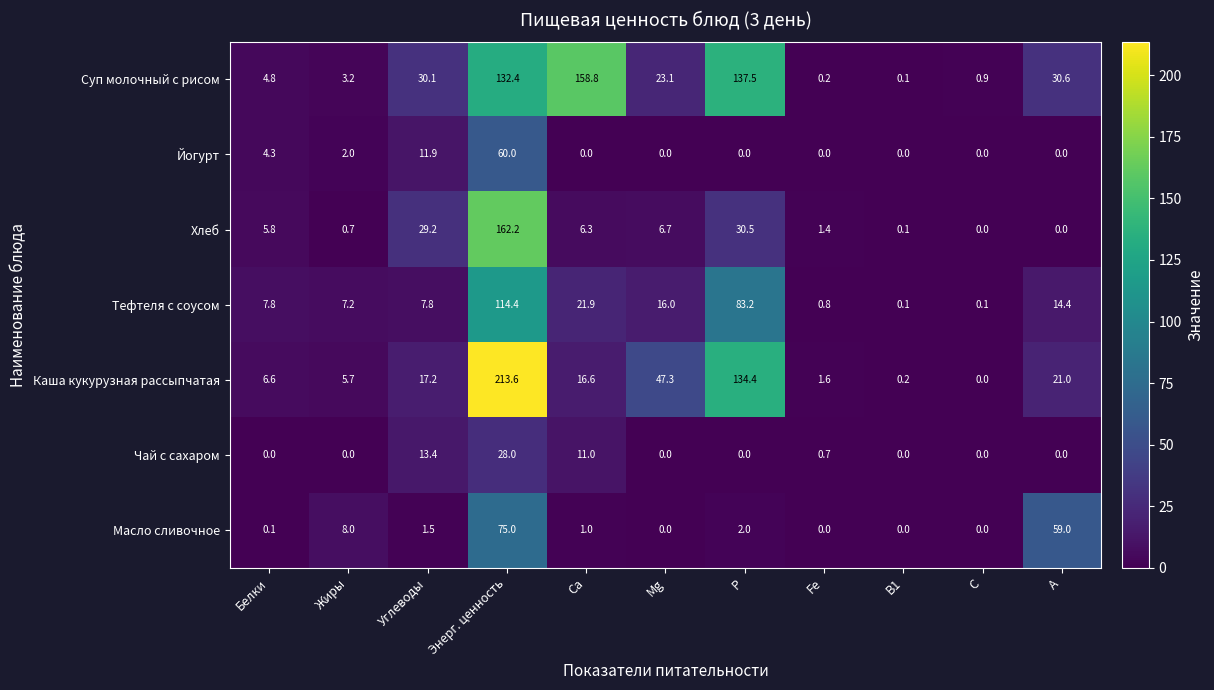

At which category is the sum across all series the highest?

Энерг. ценность